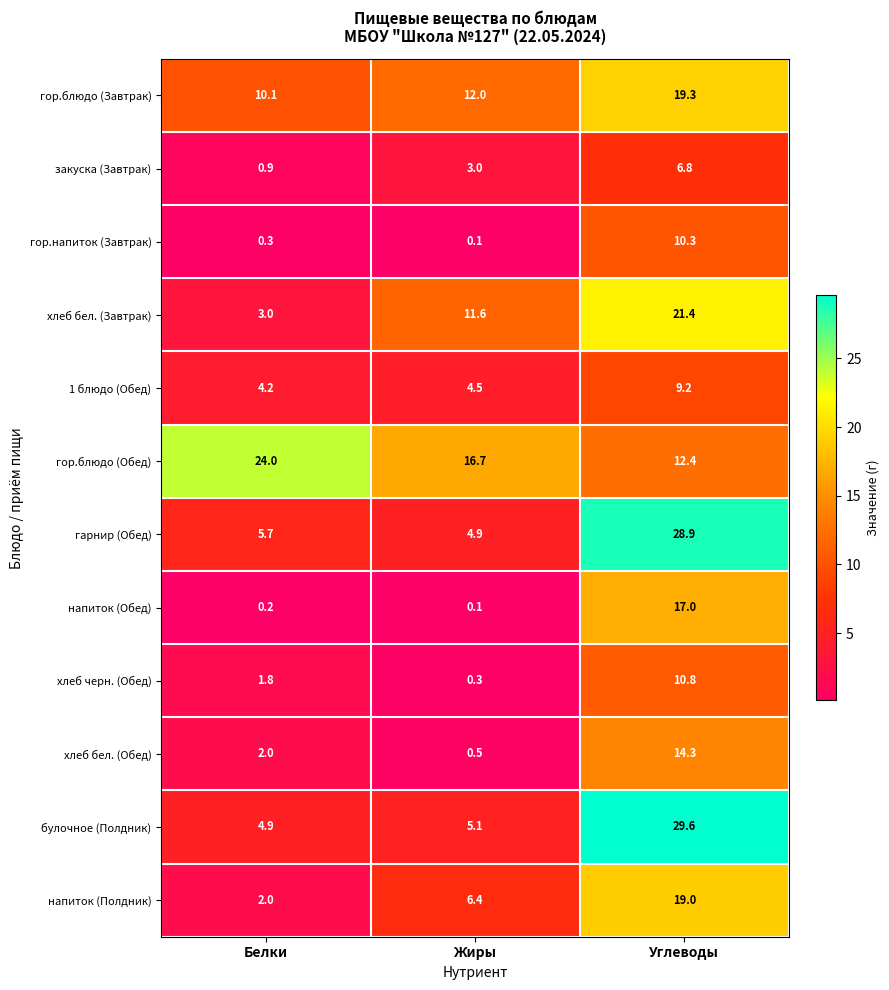

Is it true that булочное (Полдник) equals 3.0 at Жиры?

False